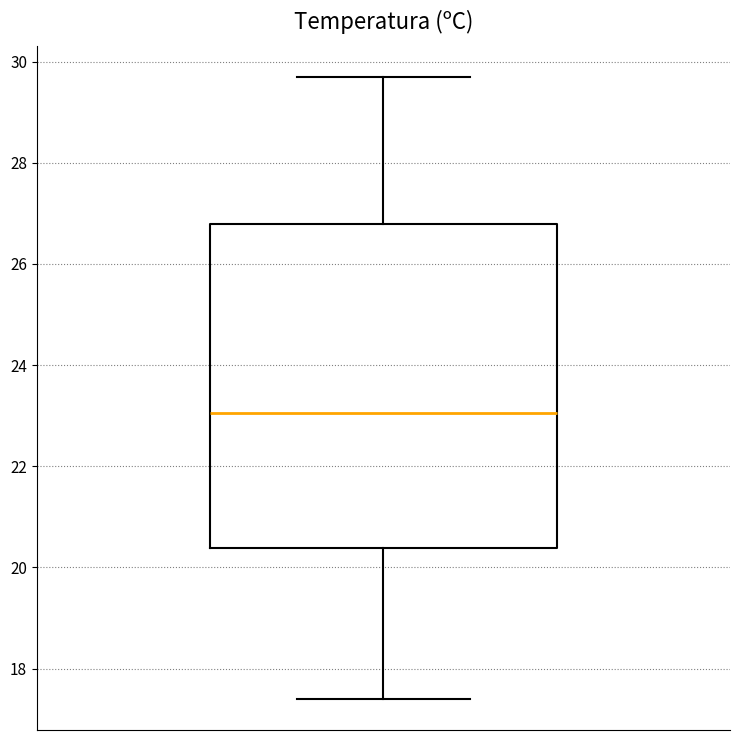

Where does the median line of the box sit on the y-axis? The values are not printed on the chart, so give them approximately, as read against the axis.

23.0